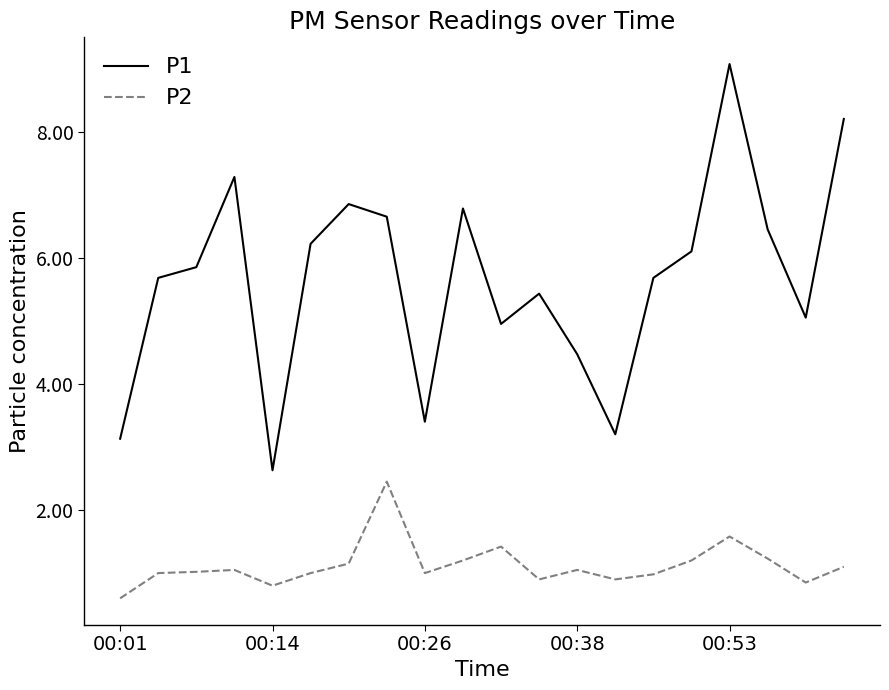

Rank the series by their average value, from lowest to highest.

P2, P1